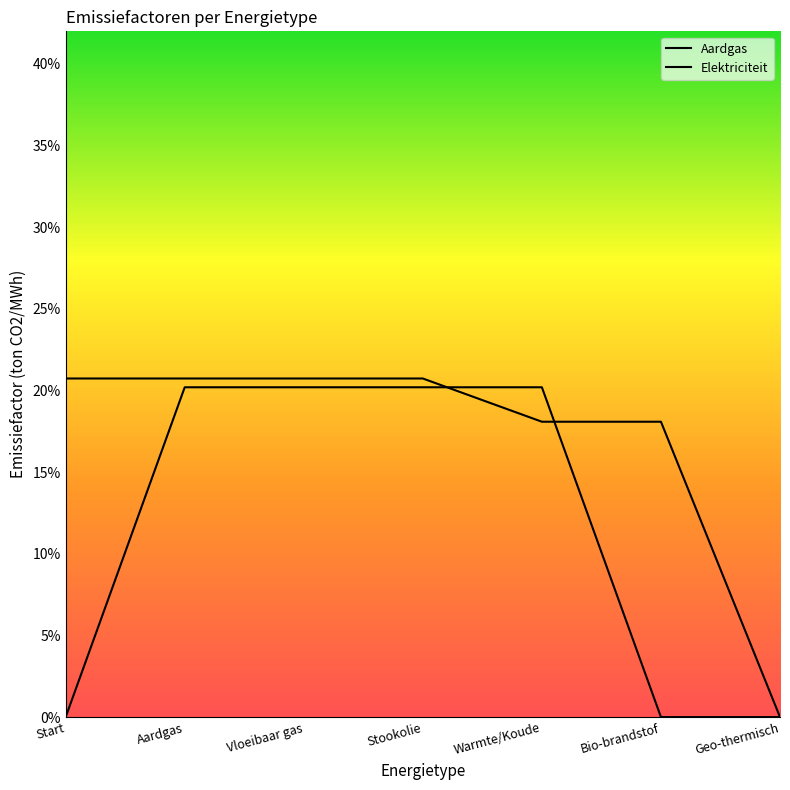

Does the chart display data point markers on the line(s)?

No